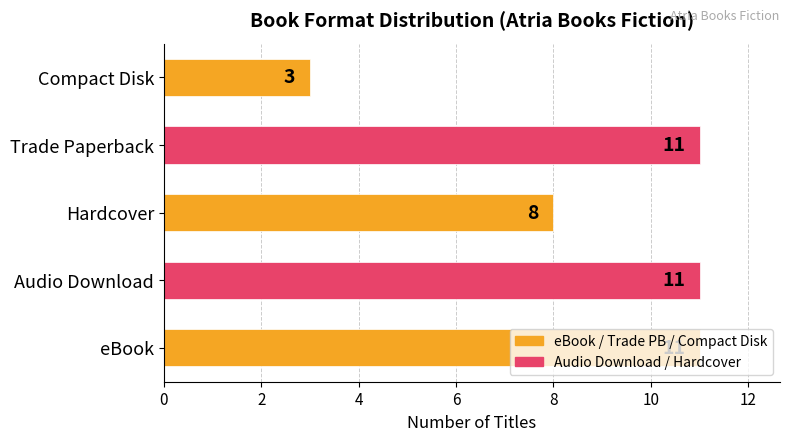

Which has a higher value, Compact Disk or Hardcover?

Hardcover